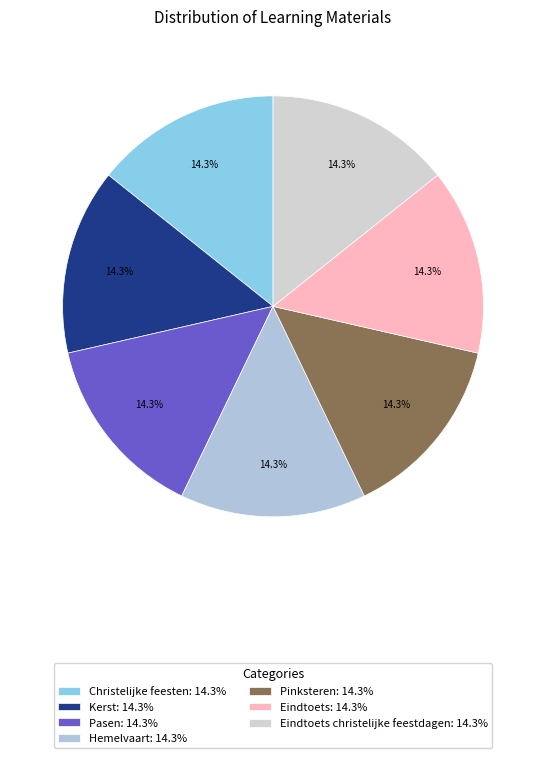

To the nearest percent, what is the average slice percentage?

14%